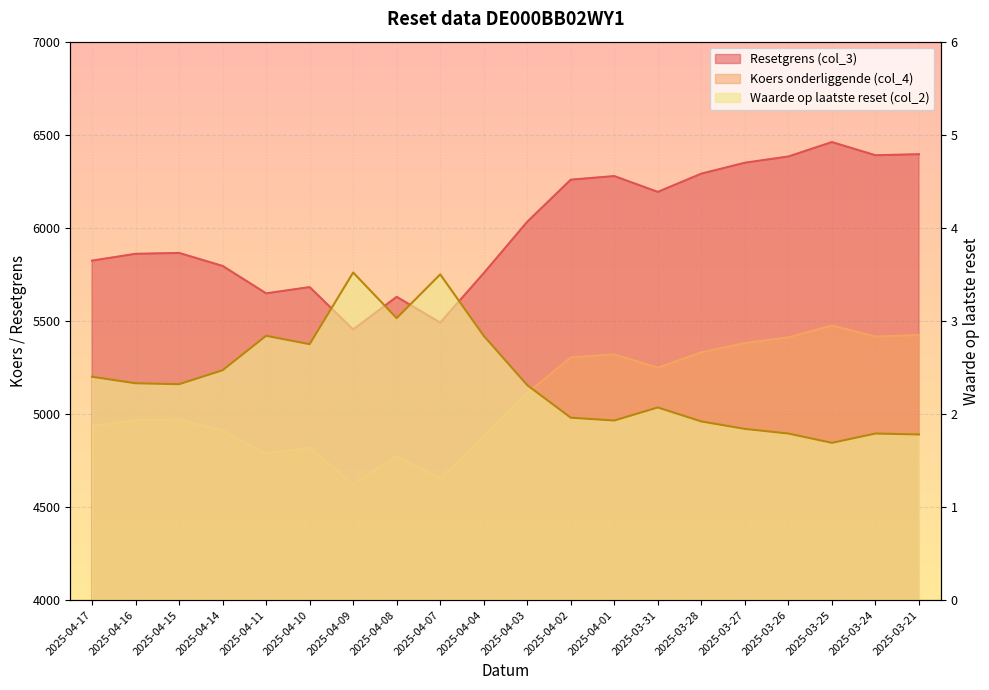

List the series in order of their peak value, highest first.

Resetgrens (col_3), Koers onderliggende (col_4), Waarde op laatste reset (col_2)